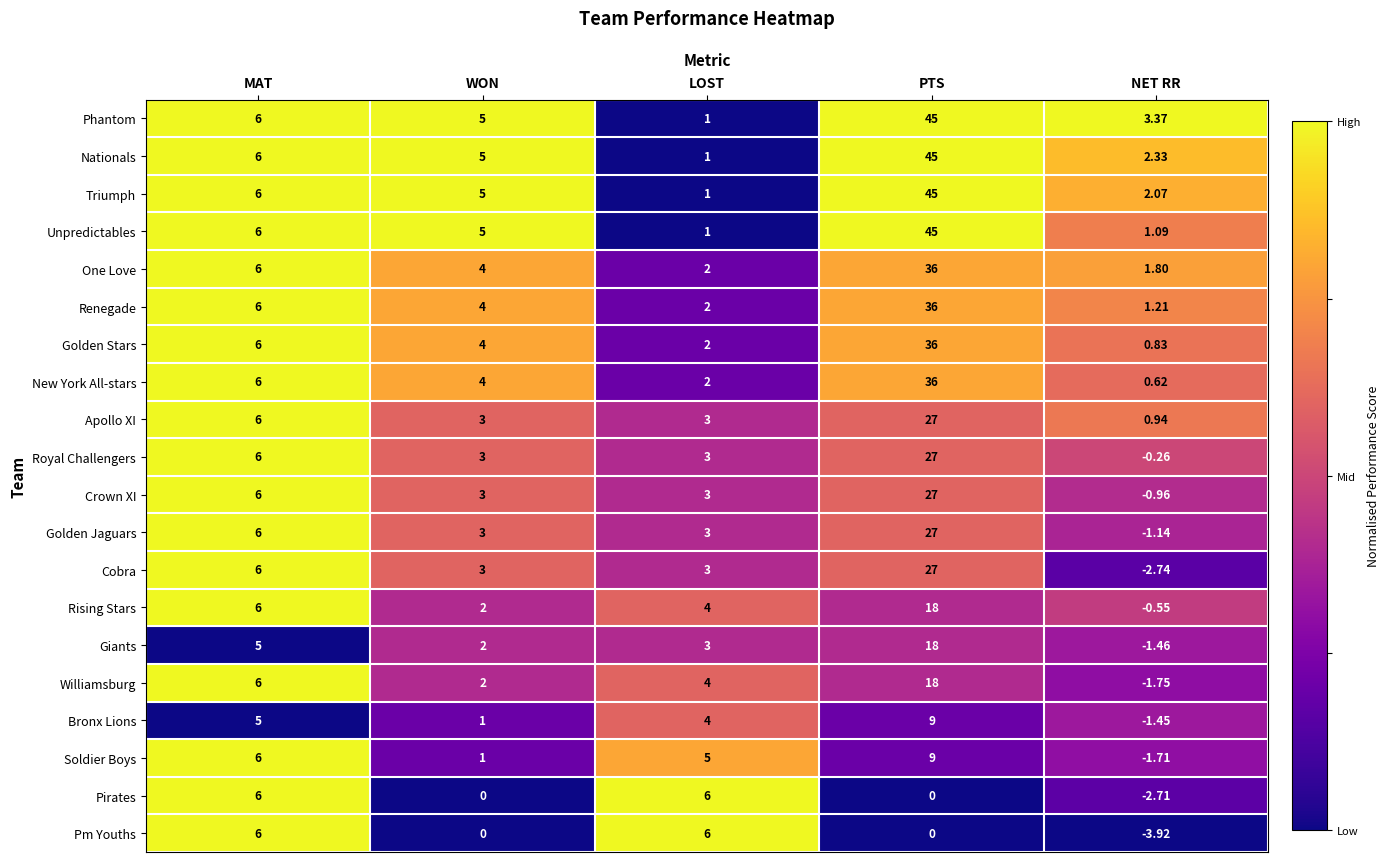

At which category does the chart reach its peak across all series?

PTS